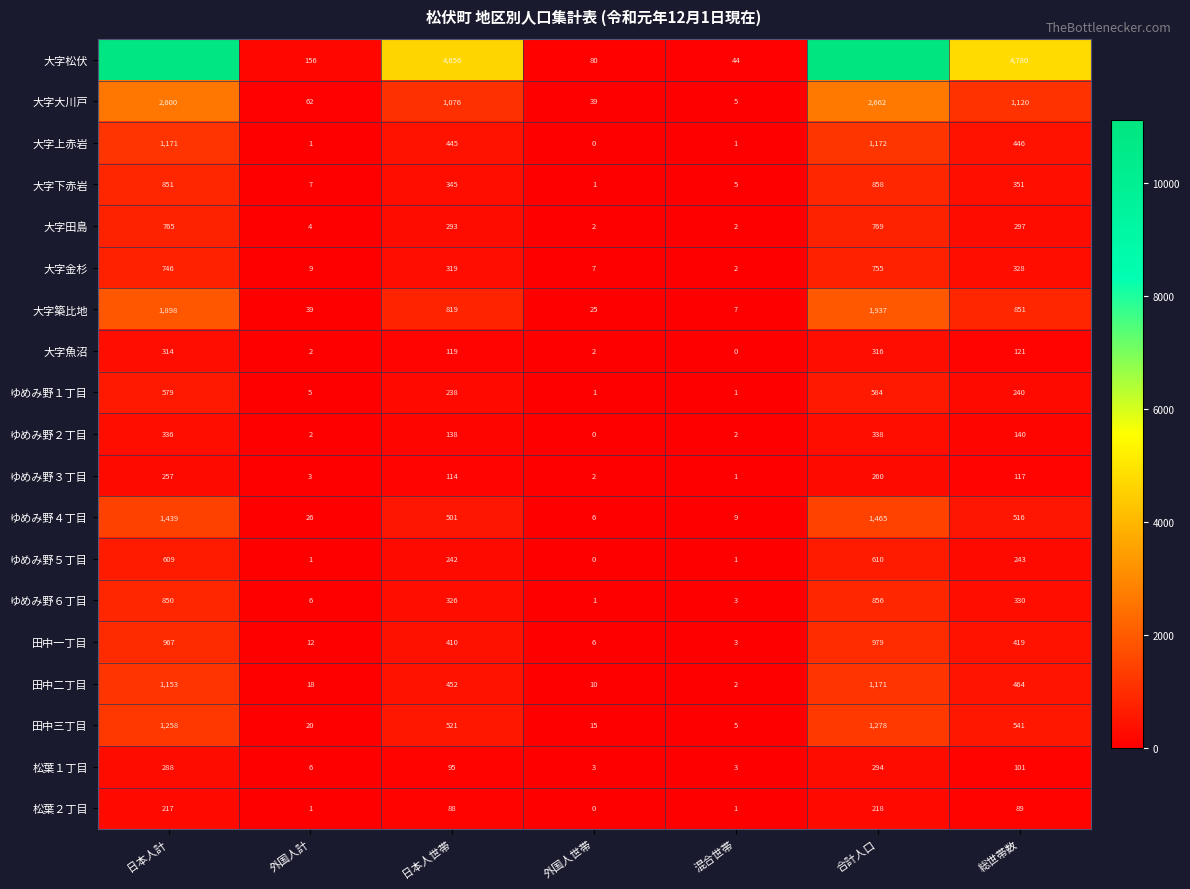

At which label does 田中二丁目 first exceed 452?

日本人計